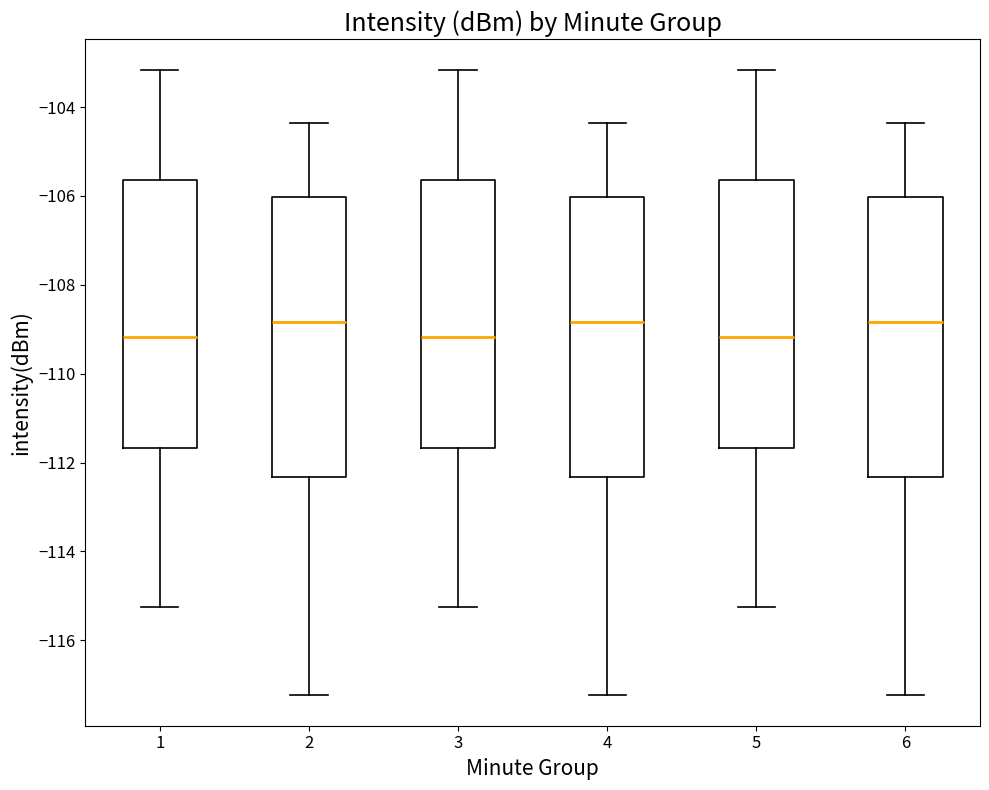

Reading left to right, transcribe this box plot: for each box, give where its median line is, the range the box spans, and where its two whiskers end, as read against the y-axis. The values are not printed on the chart, so give them approximately, as read against the axis.

1: median -109.2, box -111.6 to -105.6, whiskers -115.2 to -103.2
2: median -108.8, box -112.4 to -106.0, whiskers -117.2 to -104.4
3: median -109.2, box -111.6 to -105.6, whiskers -115.2 to -103.2
4: median -108.8, box -112.4 to -106.0, whiskers -117.2 to -104.4
5: median -109.2, box -111.6 to -105.6, whiskers -115.2 to -103.2
6: median -108.8, box -112.4 to -106.0, whiskers -117.2 to -104.4